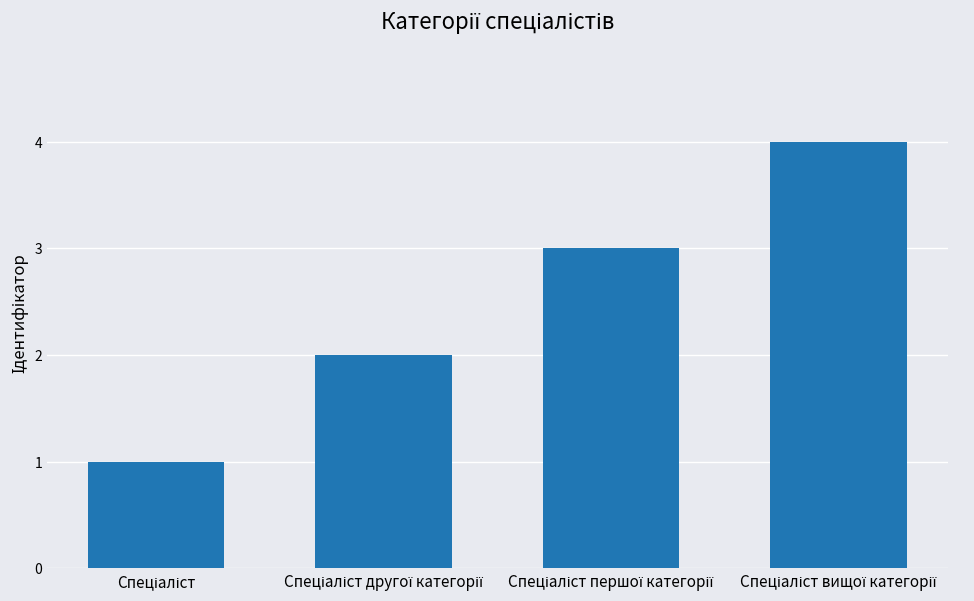

What is the sum of all values?

10